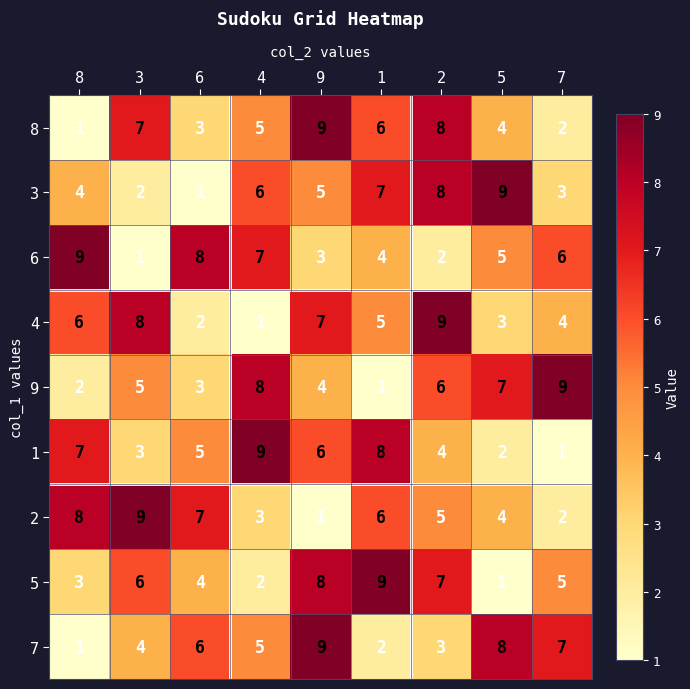

The value of 7 at 1 is 2. True or false?

True